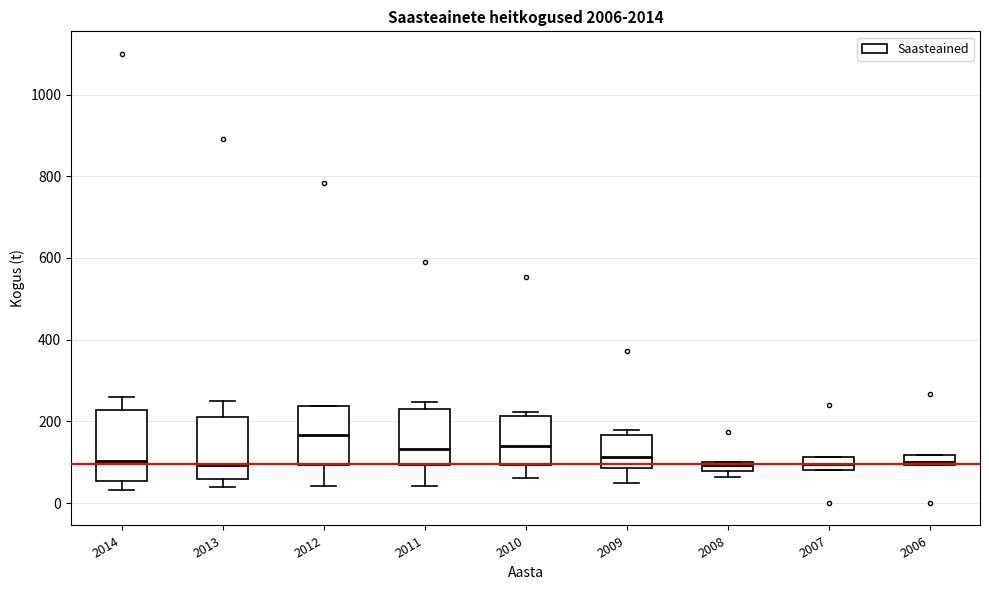

Which box's median line is the highest?

2012